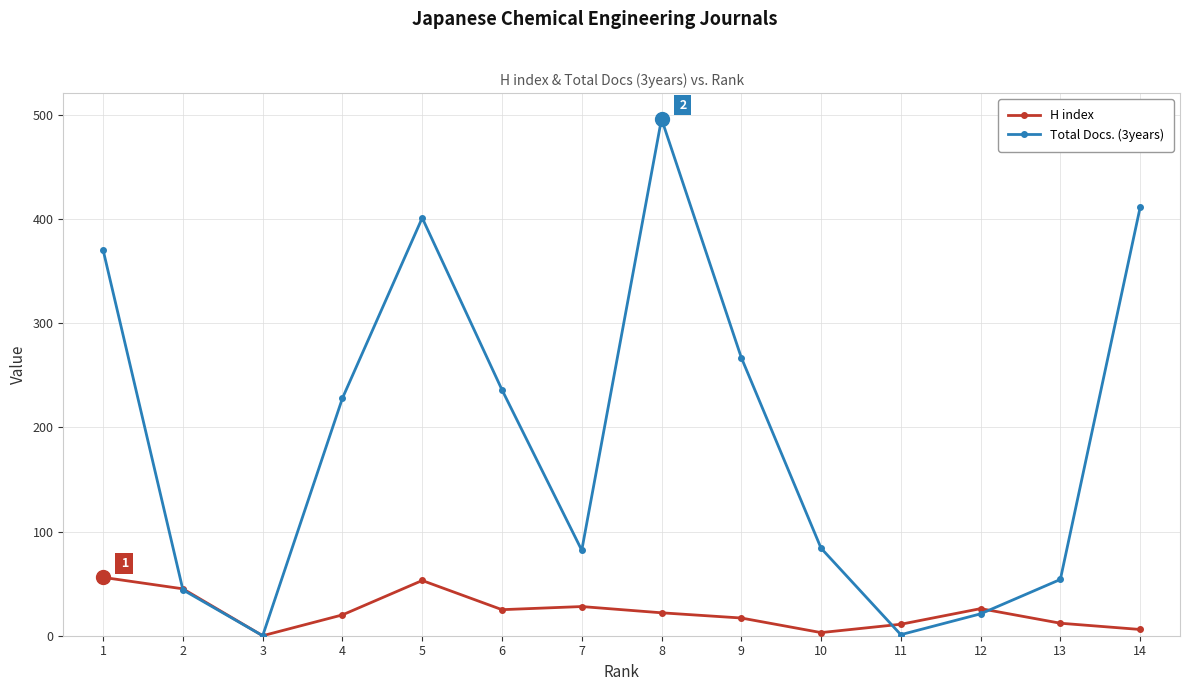

True or false: H index has more than 0 interior local peaks.

True